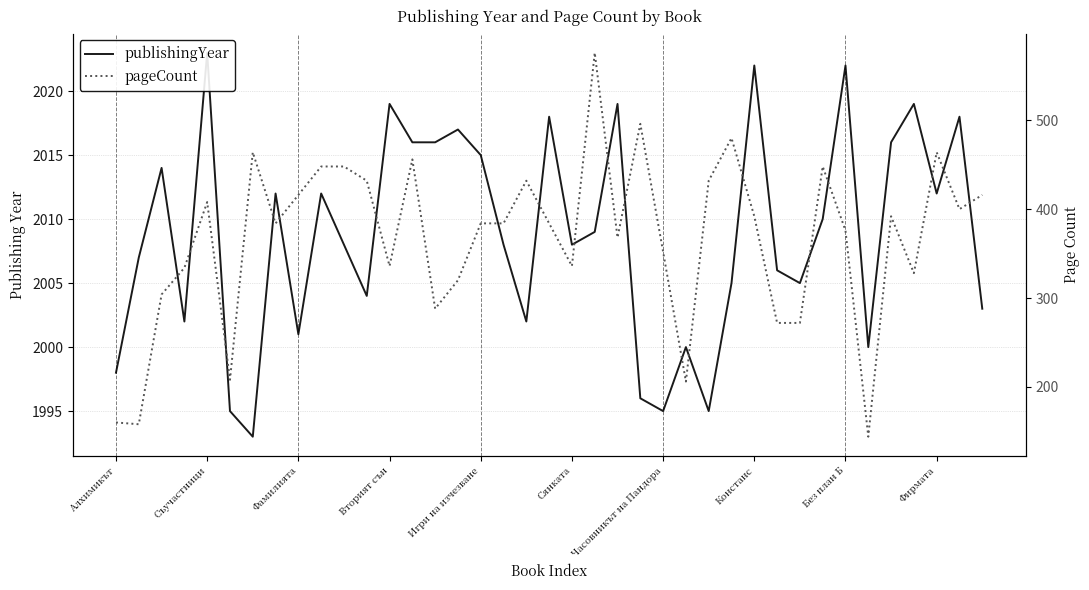

Reading right to left, extract all data points from this chart.

publishingYear: 2003	2018	2012	2019	2016	2000	2022	2010	2005	2006	2022	2005	1995	2000	1995	1996	2019	2009	2008	2018	2002	2008	2015	2017	2016	2016	2019	2004	2008	2012	2001	2012	1993	1995	2023	2002	2014	2007	1998
pageCount: 416	400	464	328	392	144	376	448	272	272	392	480	432	206	352	496	368	576	336	384	432	384	384	320	288	456	336	432	448	448	416	384	464	208	408	334	304	158	160